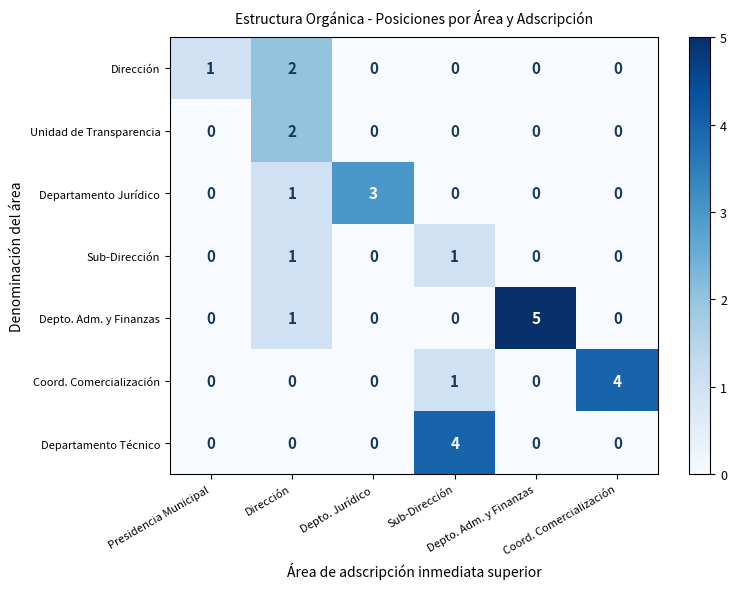

Which category has the highest value across all series?

Depto. Adm. y Finanzas